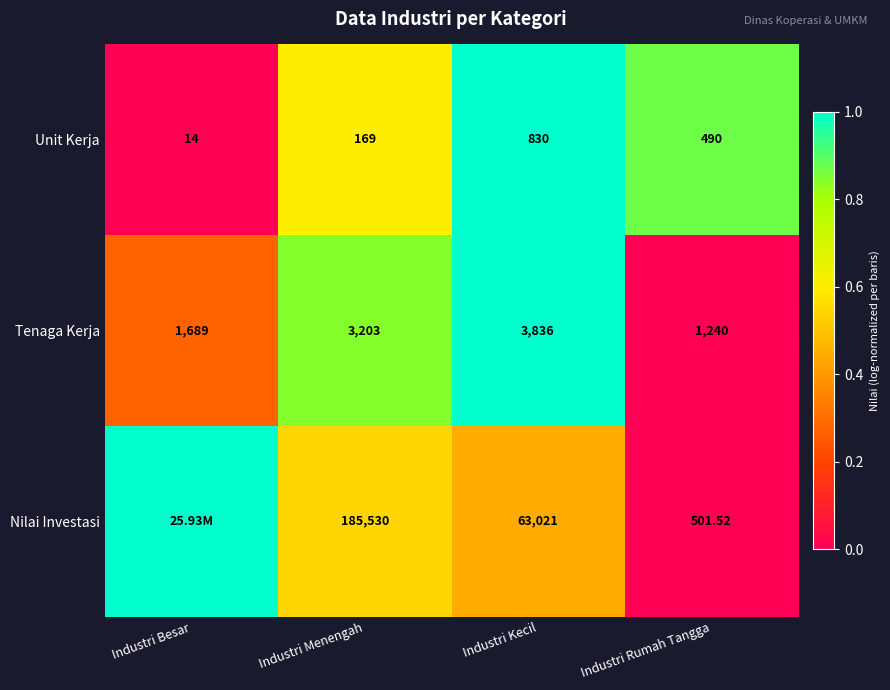

Rank the series at Industri Rumah Tangga from highest to lowest value.

Tenaga Kerja, Nilai Investasi, Unit Kerja